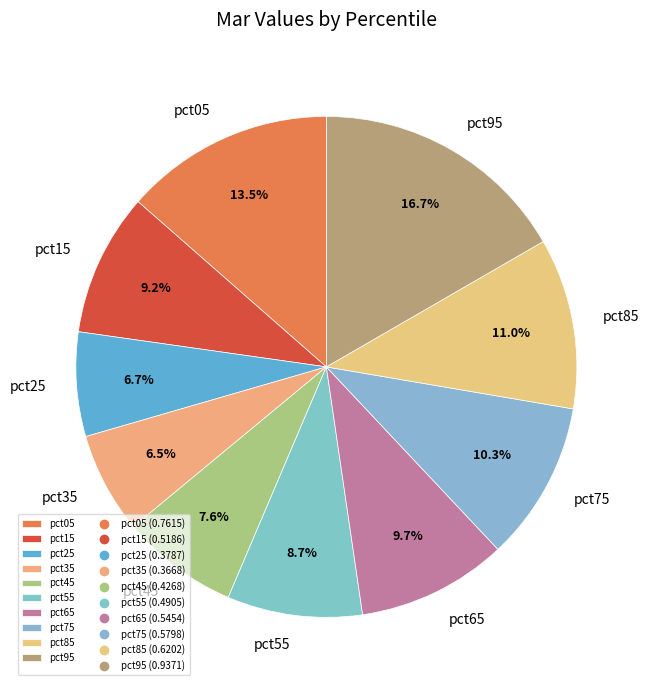

Do pct05 and pct55 together represent more than half of the pie?

No